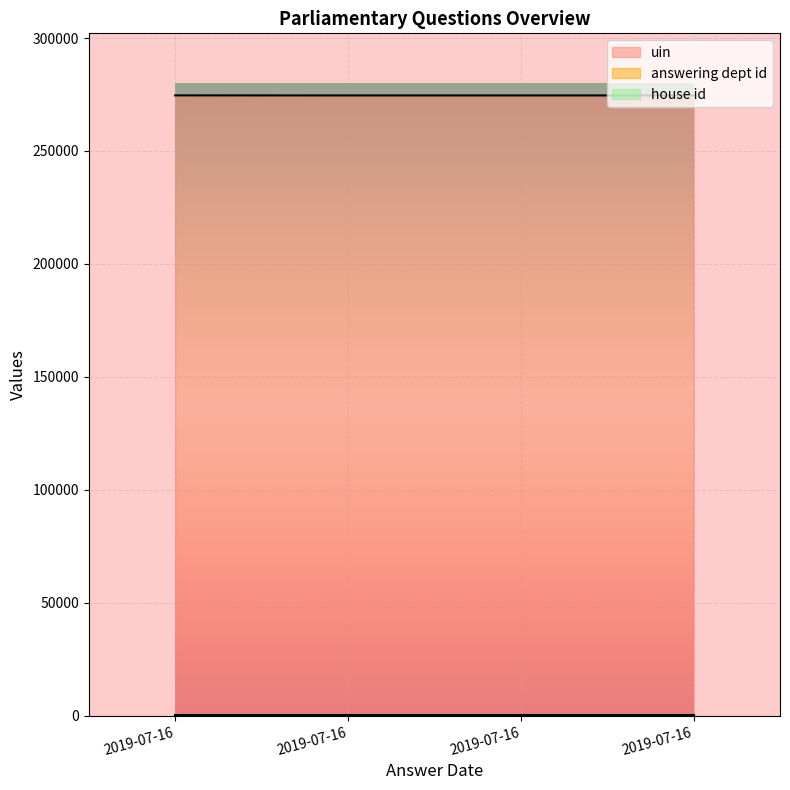

Is the value of answering dept id at 2019-07-16 greater than the value of uin at 2019-07-16?

No